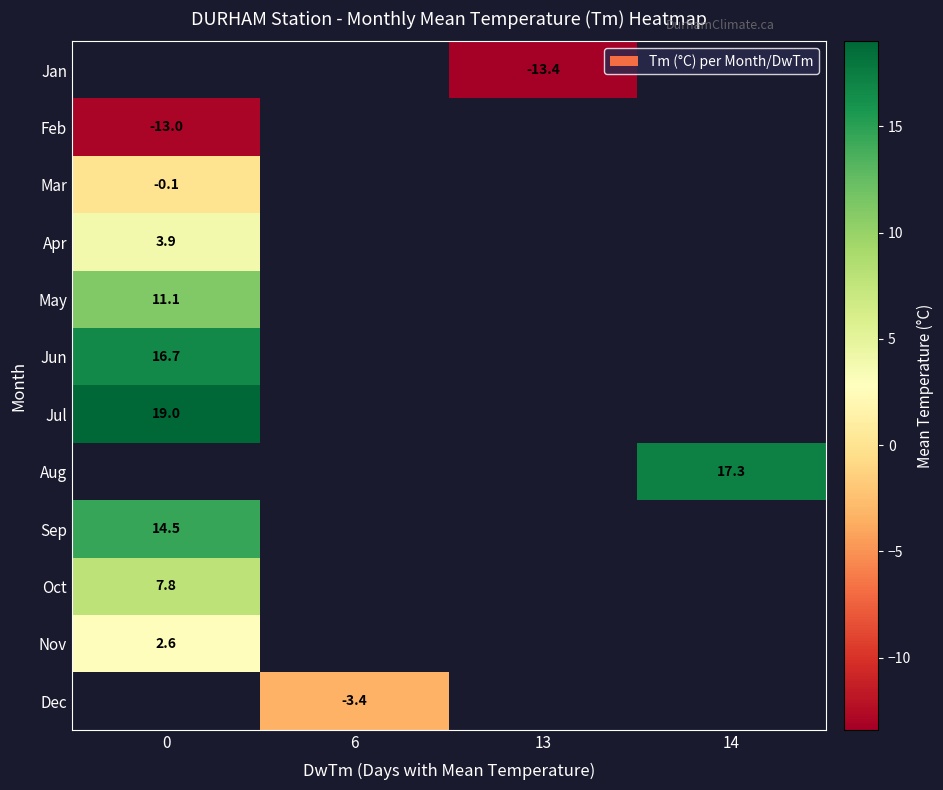

The Aug series shows 30.8 at 14. True or false?

False